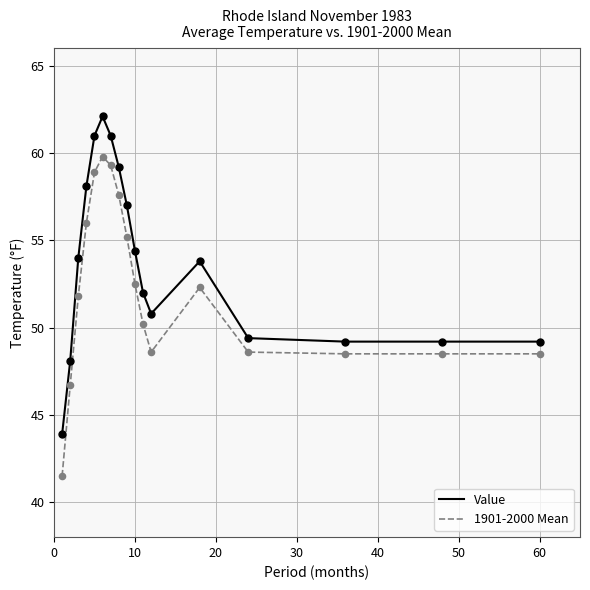

Which series has the widest spread of values?

1901-2000 Mean